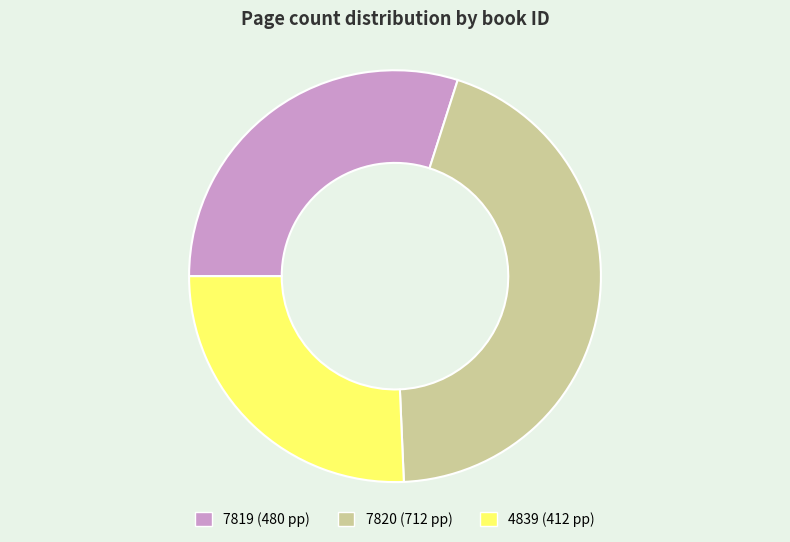

Approximately how many times larger is the value at 4839 compared to 7819?

0.9